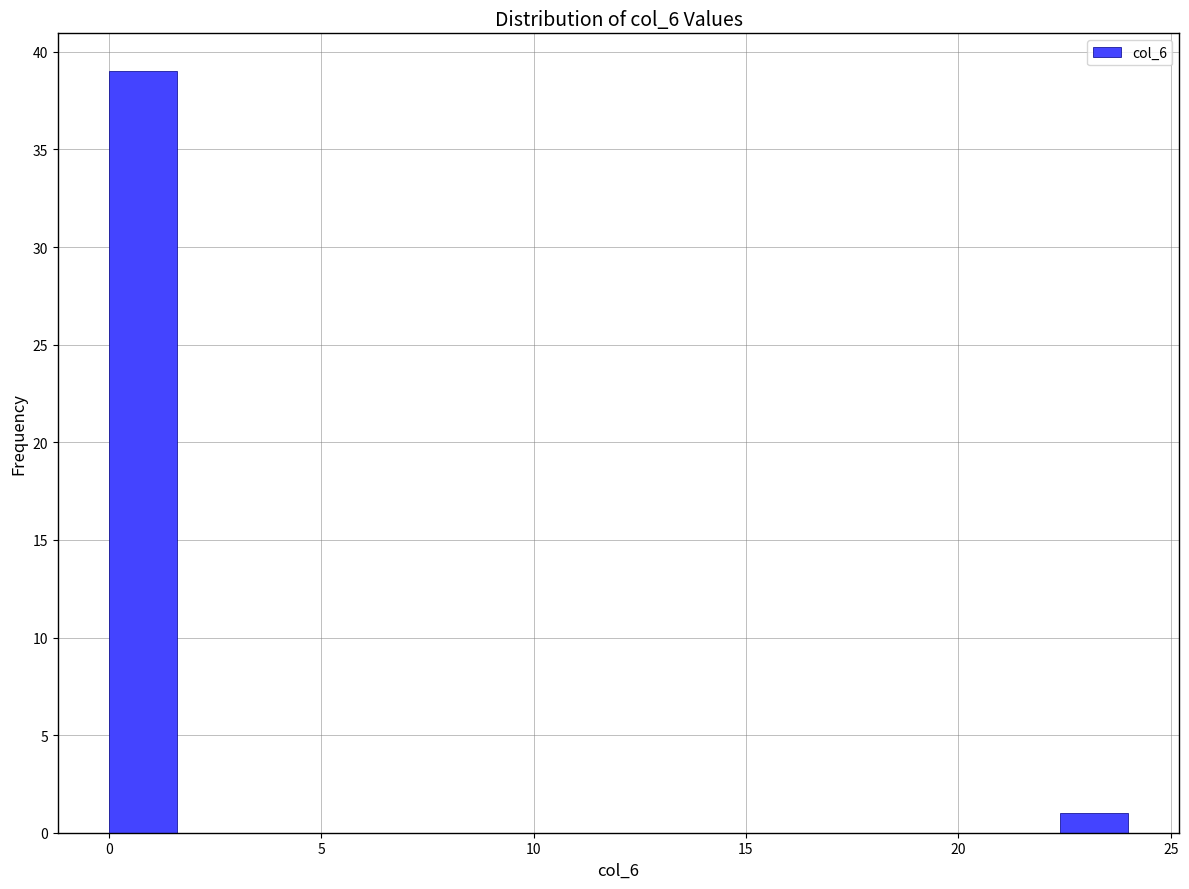

Around what value on the x-axis is the tallest bar? Give the approximate position of its centre, as read against the axis.

1.0